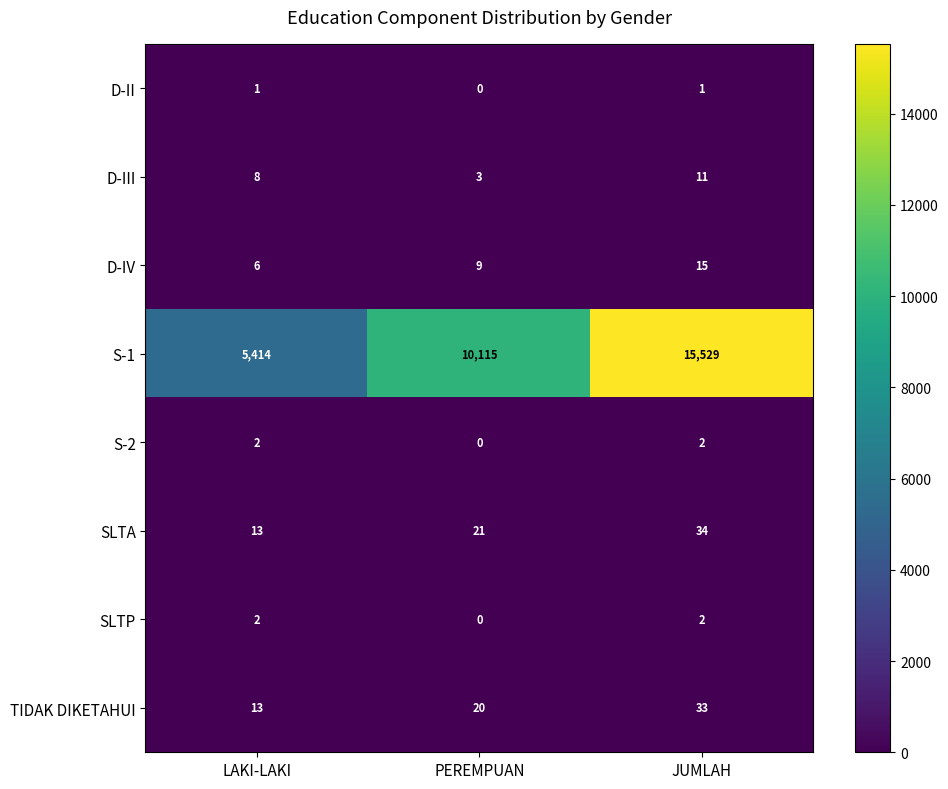

Reading left to right, what are all the values shown in this chart?

D-II: LAKI-LAKI=1	PEREMPUAN=0	JUMLAH=1
D-III: LAKI-LAKI=8	PEREMPUAN=3	JUMLAH=11
D-IV: LAKI-LAKI=6	PEREMPUAN=9	JUMLAH=15
S-1: LAKI-LAKI=5414	PEREMPUAN=10115	JUMLAH=15529
S-2: LAKI-LAKI=2	PEREMPUAN=0	JUMLAH=2
SLTA: LAKI-LAKI=13	PEREMPUAN=21	JUMLAH=34
SLTP: LAKI-LAKI=2	PEREMPUAN=0	JUMLAH=2
TIDAK DIKETAHUI: LAKI-LAKI=13	PEREMPUAN=20	JUMLAH=33